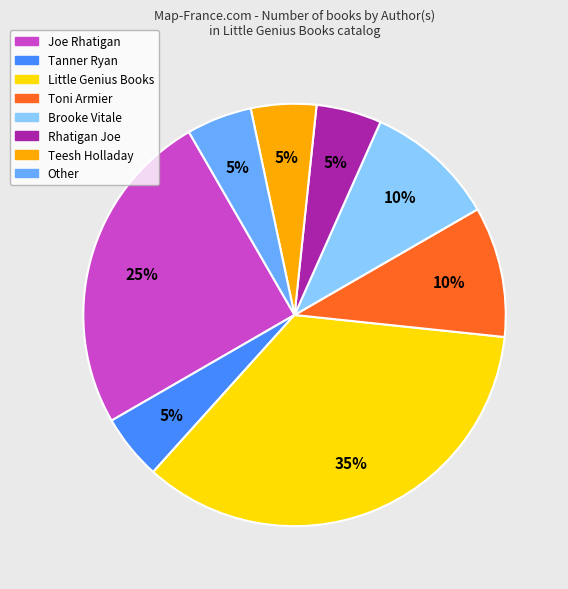

To the nearest percent, what is the difference between the Rhatigan Joe and Brooke Vitale slice percentages?

5%